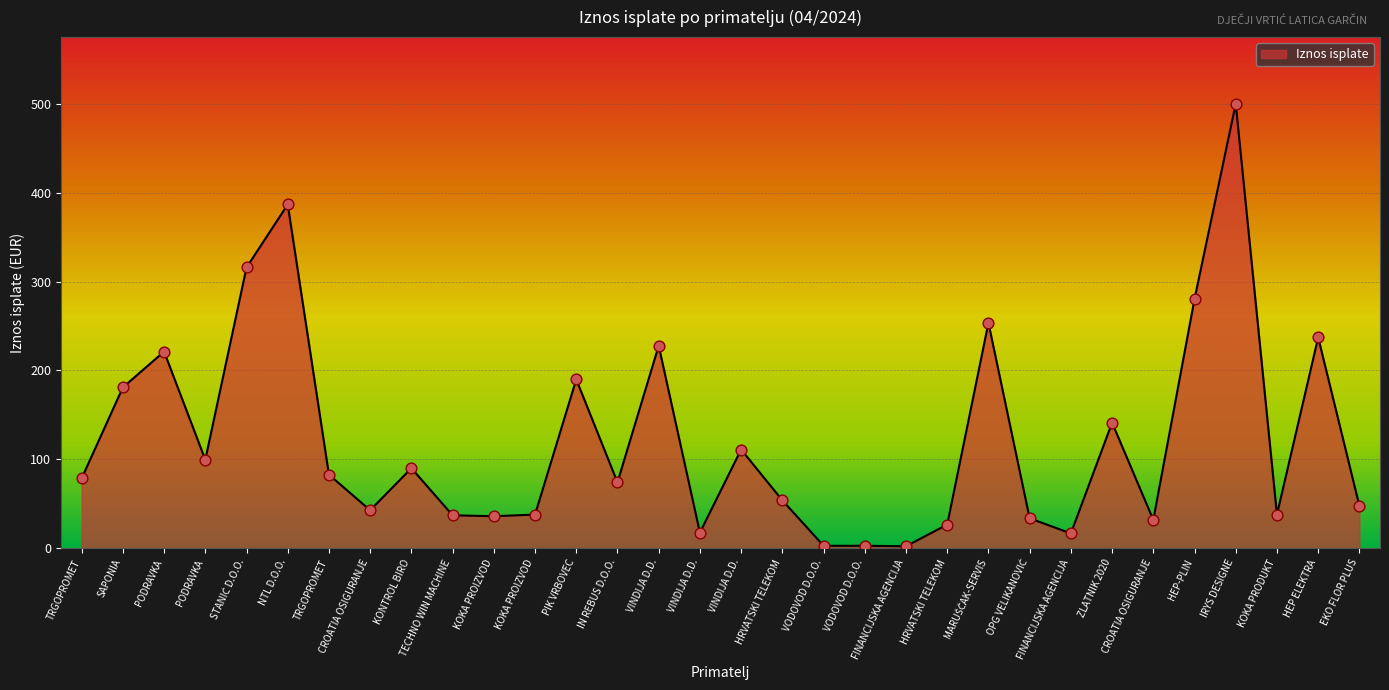

How many lines are shown in the chart?

1